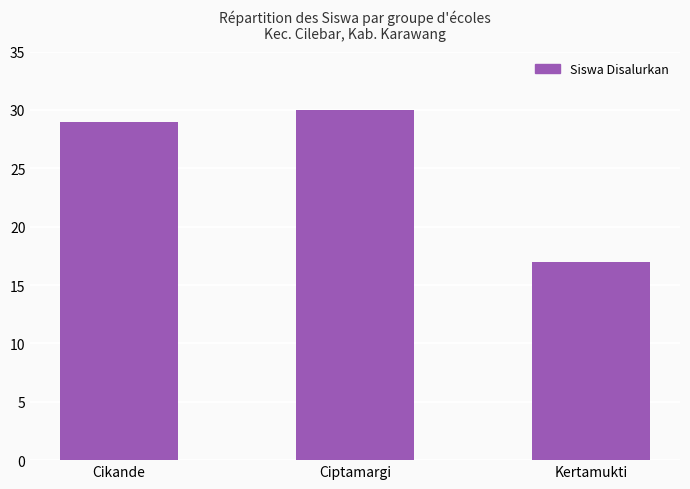

What is the approximate value at Kertamukti, to the nearest 10?

20